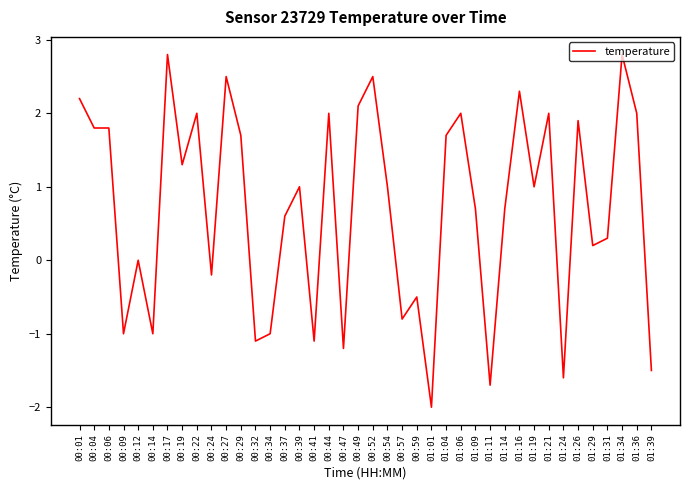

True or false: the data shows -1.0 at 01:01.

False